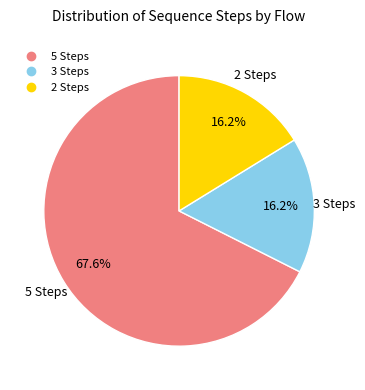

Does any single category account for the majority?

Yes